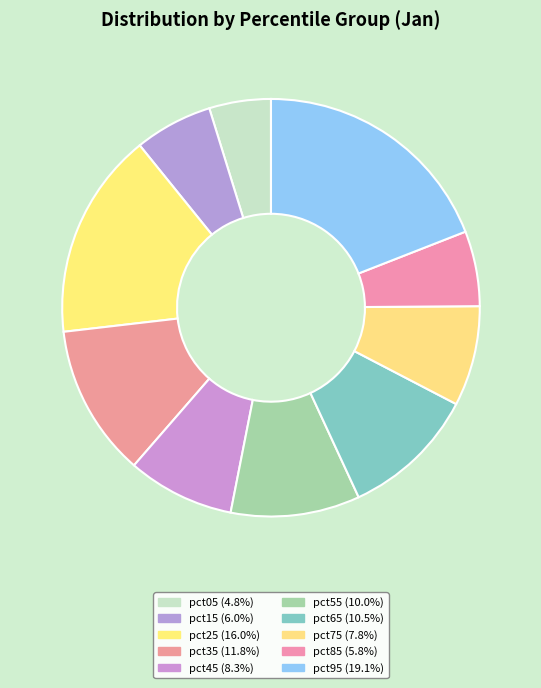

True or false: pct35 accounts for 1% of the total.

False